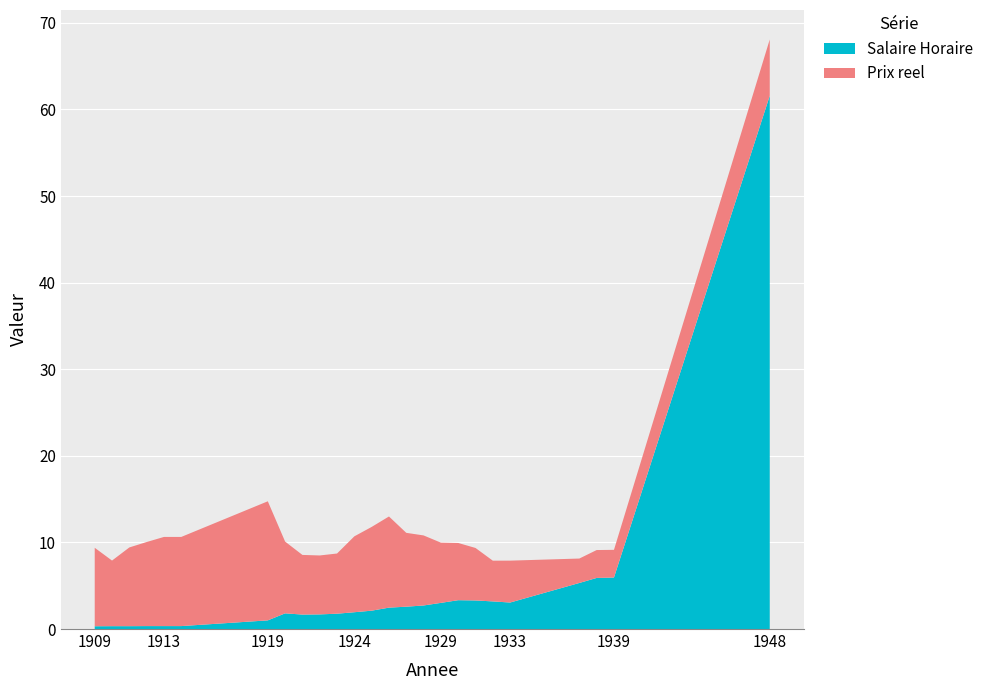

Reading left to right, transcribe all the data shown in this chart.

Salaire Horaire: 0.3	0.3	0.3	0.3	0.3	0.3	1.0	1.8	1.7	1.7	1.8	1.9	2.1	2.5	2.6	2.7	3.0	3.3	3.3	3.2	3.1	5.3	5.9	6.0	61.6
Prix reel: 9.1	7.6	9.1	9.7	10.3	10.3	13.8	8.3	6.9	6.8	6.9	8.8	9.7	10.5	8.5	8.1	7.0	6.6	6.1	4.7	4.8	2.8	3.2	3.2	6.5